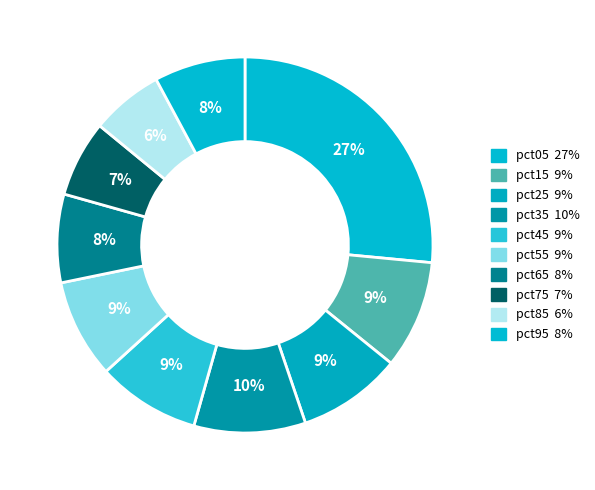

Which has a higher value, pct45 or pct55?

pct45